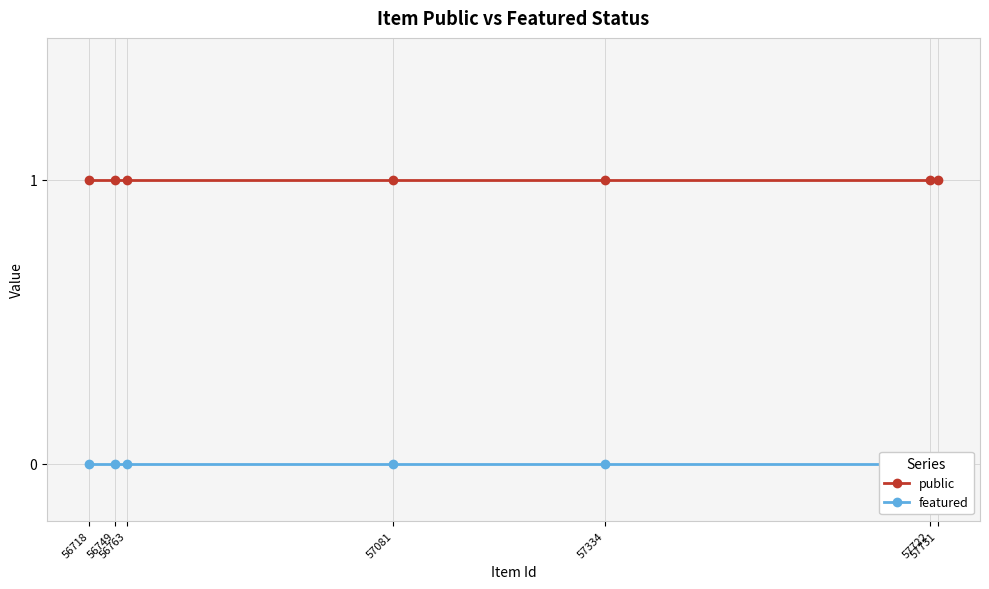

Reading left to right, transcribe all the data shown in this chart.

public: 56718=1	56749=1	56763=1	57081=1	57334=1	57722=1	57731=1
featured: 56718=0	56749=0	56763=0	57081=0	57334=0	57722=0	57731=0